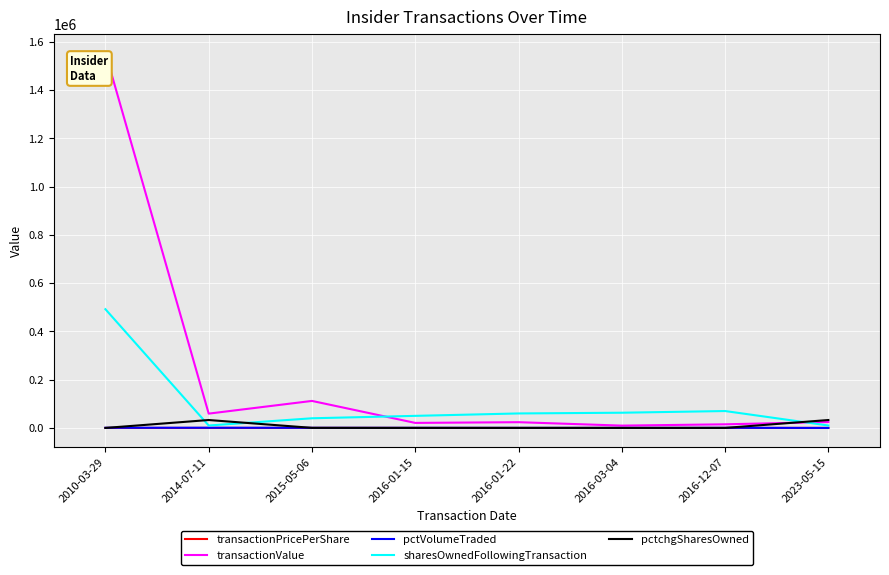

How many lines are shown in the chart?

5